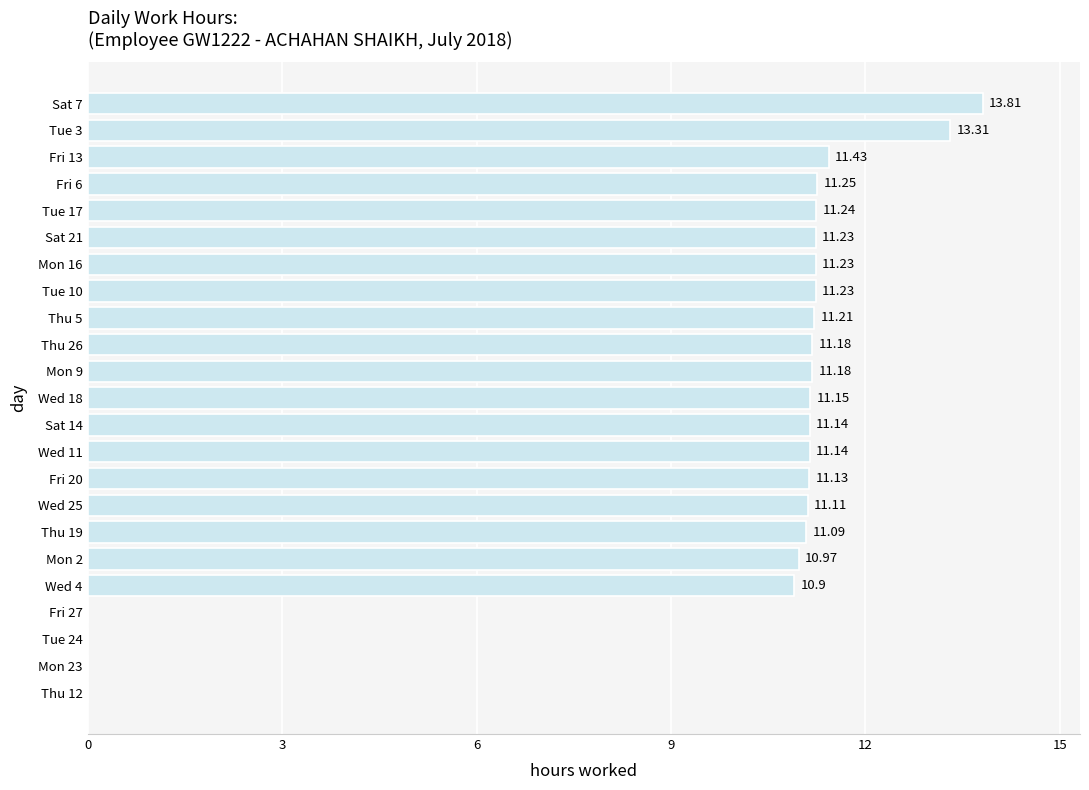

Between Wed 25 and Wed 4, which is larger?

Wed 25